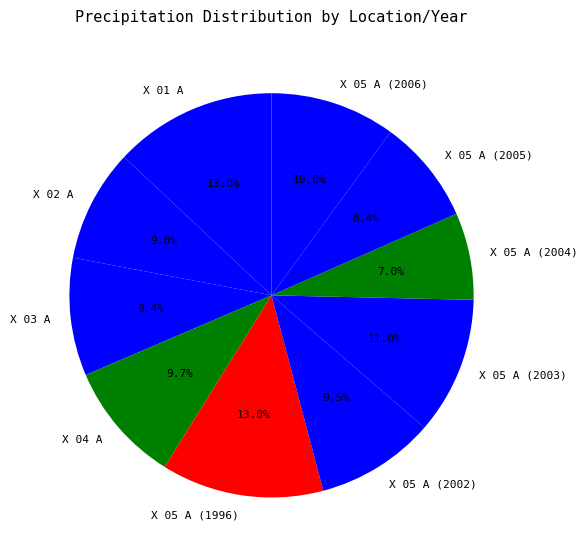

To the nearest percent, what is the average slice percentage?

10%